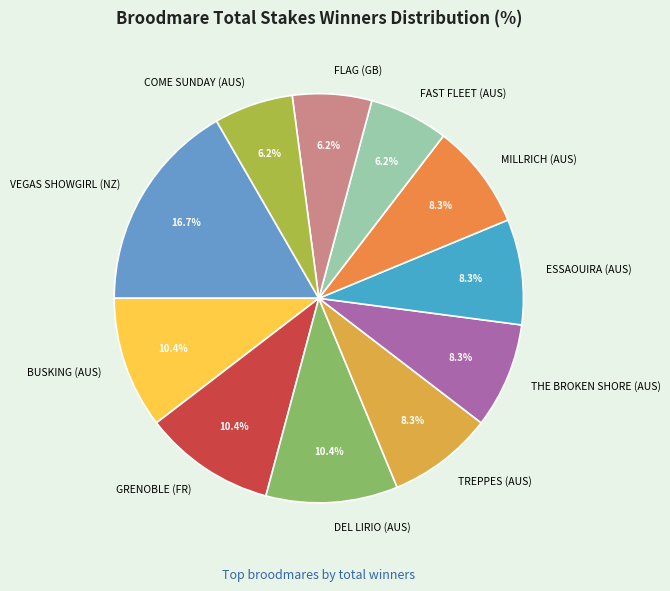

What is the largest slice in the pie chart?

VEGAS SHOWGIRL (NZ)